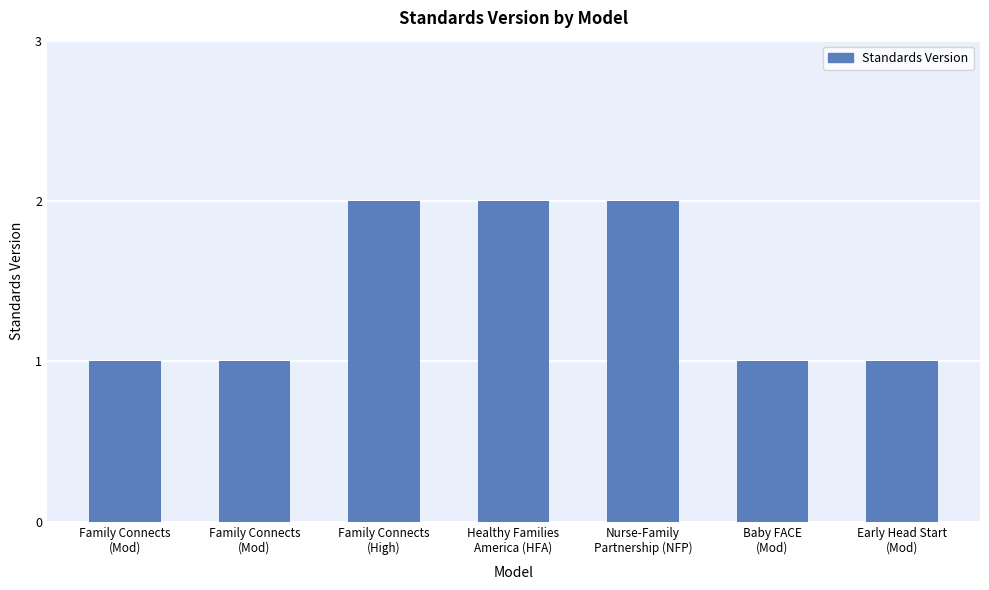

True or false: the data shows 1 at Family Connects
(High).

False